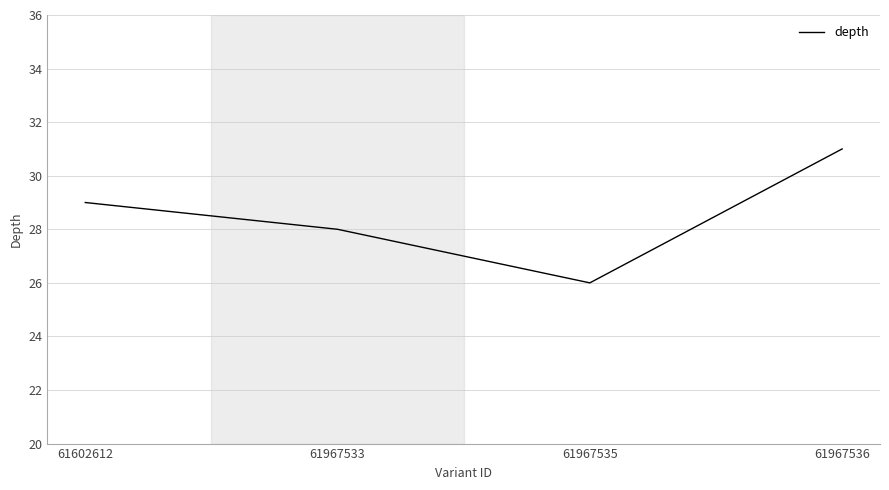

Count the values in the range 28 to 31.

3